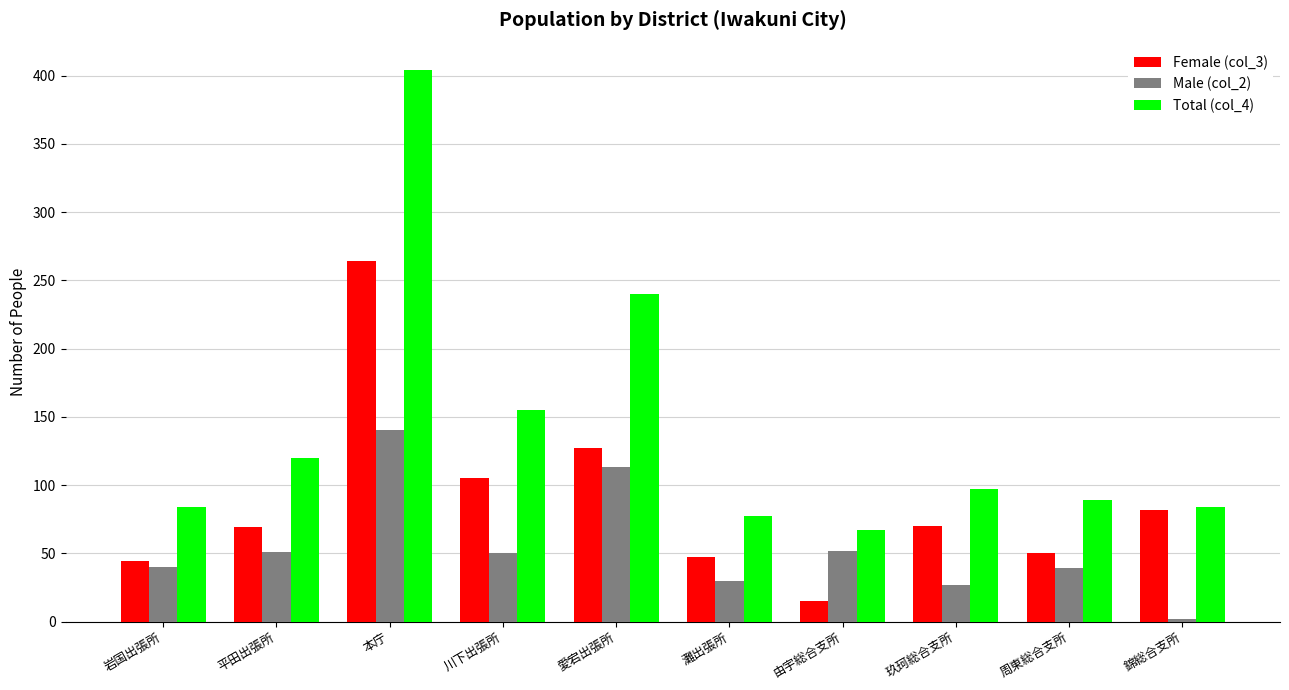

Which series has the largest range (max minus min)?

Total (col_4)